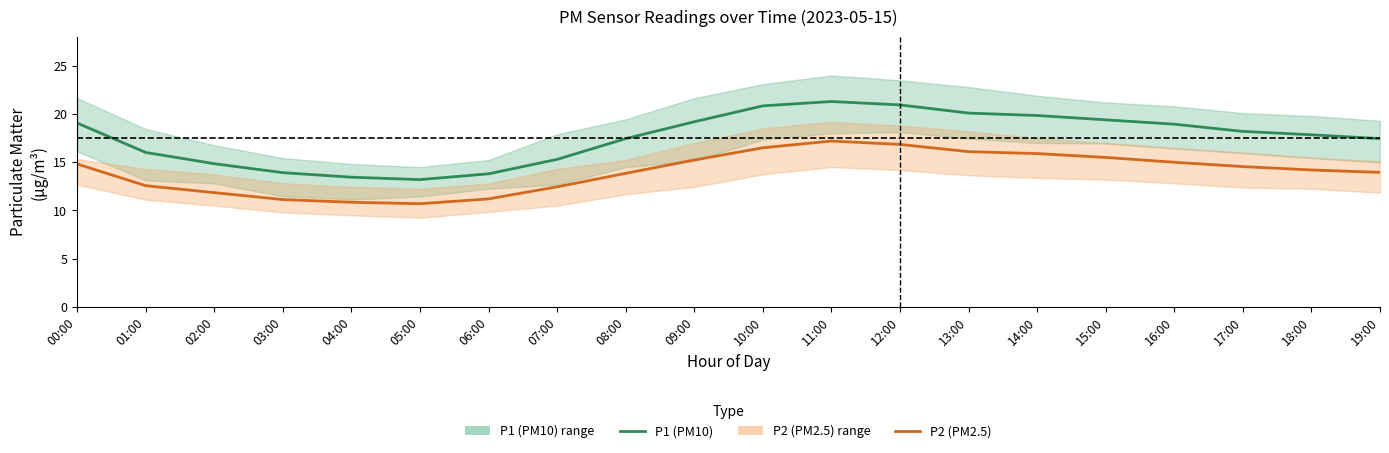

Which label corresponds to the largest value in the chart?

11:00